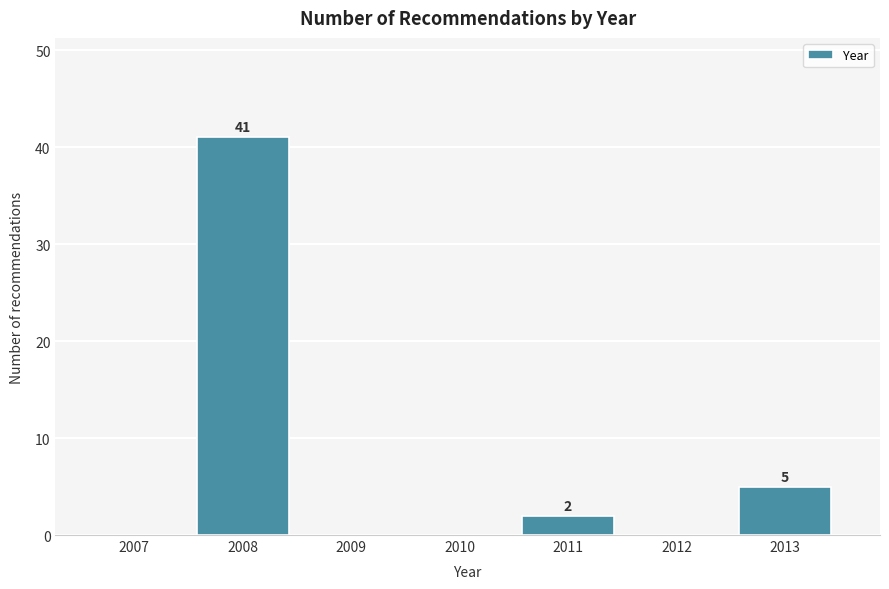

Reading right to left, transcribe all the data shown in this chart.

2013=5	2012=0	2011=2	2010=0	2009=0	2008=41	2007=0